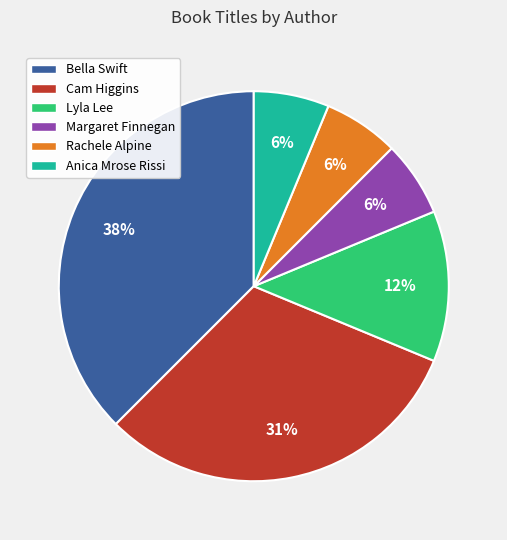

Does Cam Higgins account for over 50% of the chart?

No